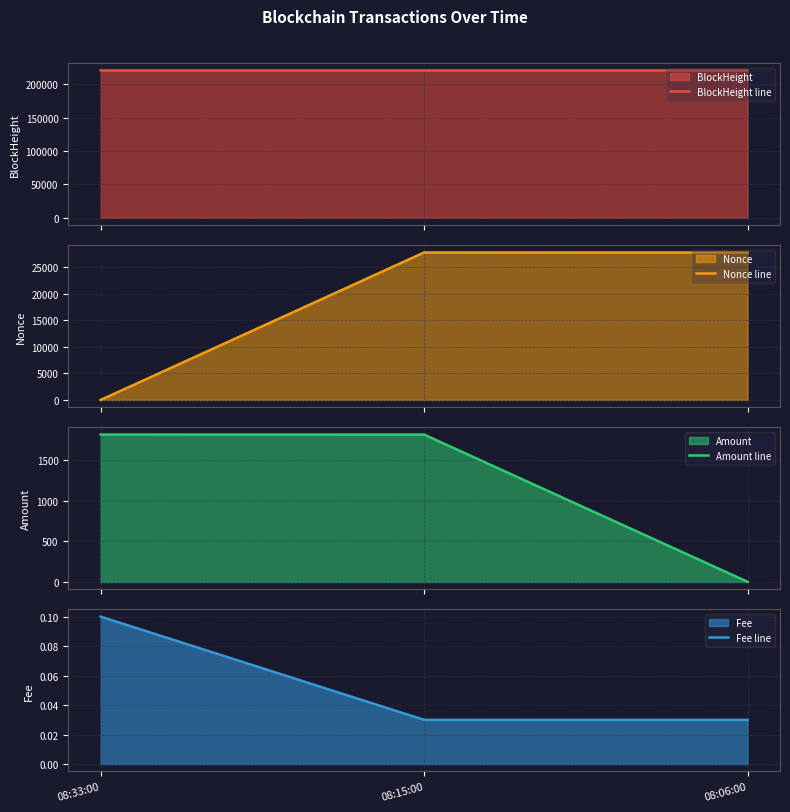

Which series has the largest total across all categories?

BlockHeight line